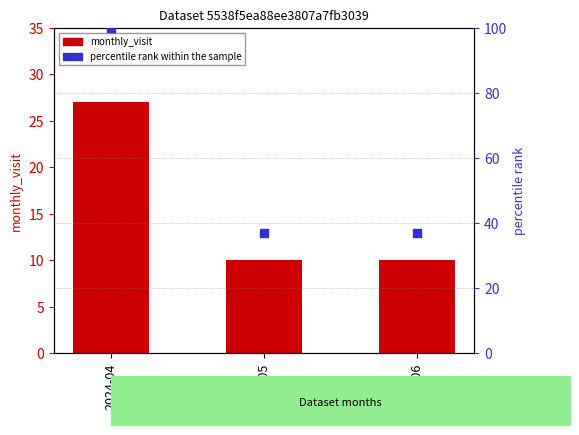

Is the value of monthly_visit at 2024-04 greater than the value of percentile rank within the sample at 2024-05?

No